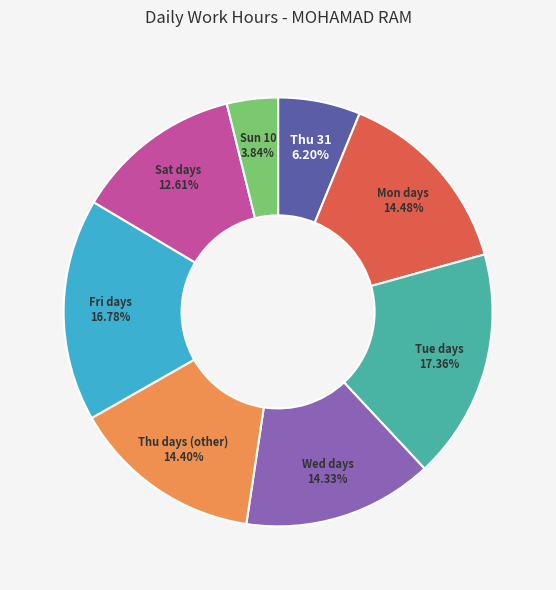

Is Thu 31 the majority of the pie?

No